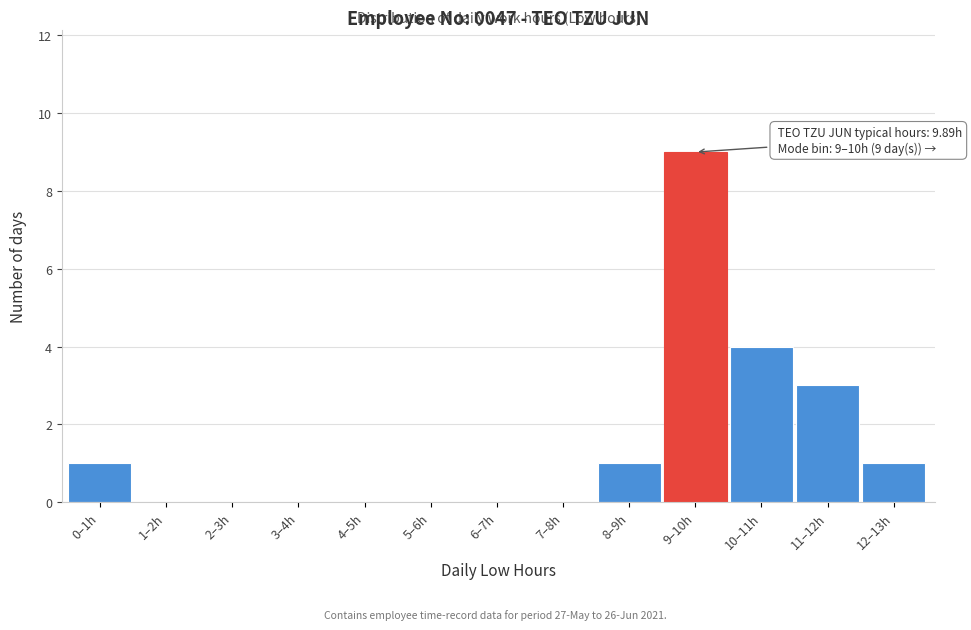

Reading left to right, extract all data points from this chart.

0–1h=1	1–2h=0	2–3h=0	3–4h=0	4–5h=0	5–6h=0	6–7h=0	7–8h=0	8–9h=1	9–10h=9	10–11h=4	11–12h=3	12–13h=1